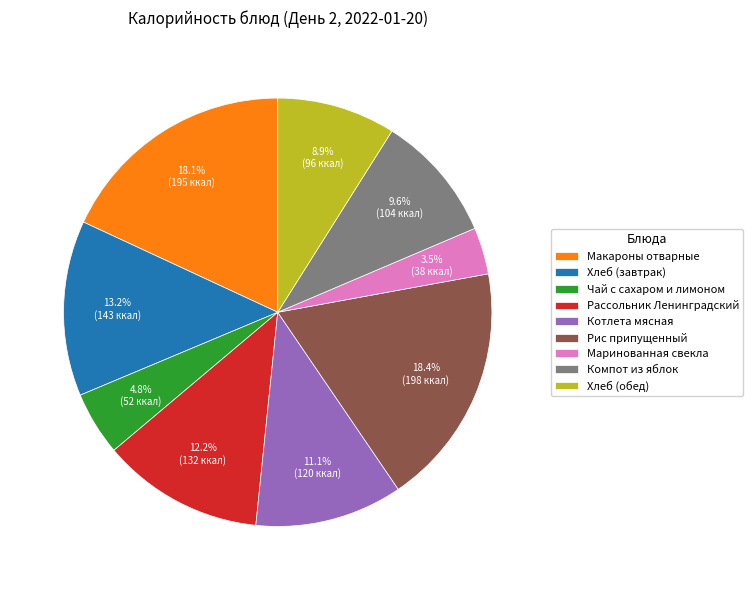

Combined, do Рис припущенный and Маринованная свекла account for over 50%?

No